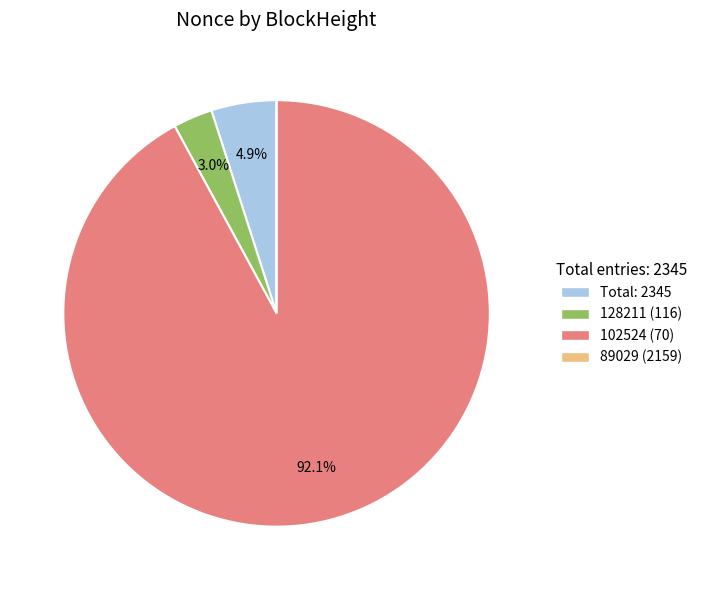

Which category has the biggest portion of the pie?

102524 (70)